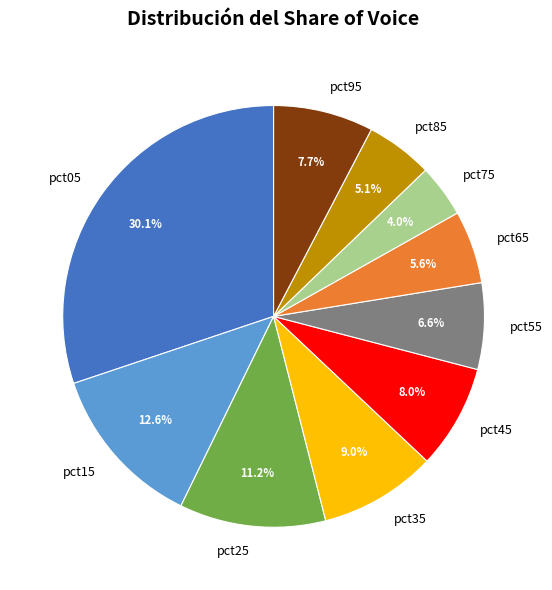

Is the sum of pct15 and pct55 greater than half?

No